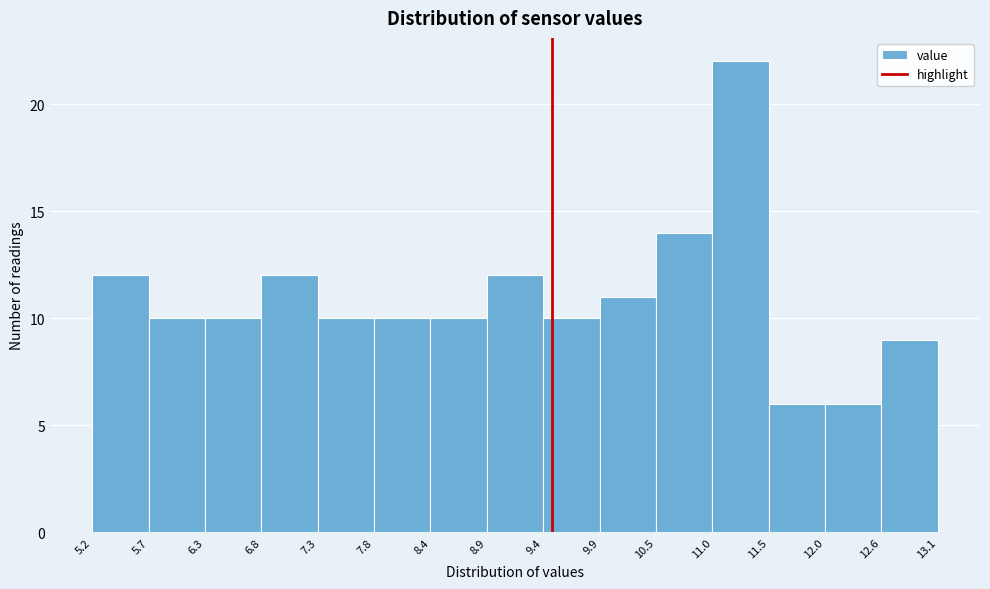

Which range on the x-axis has the tallest bar?

11.0 to 11.5